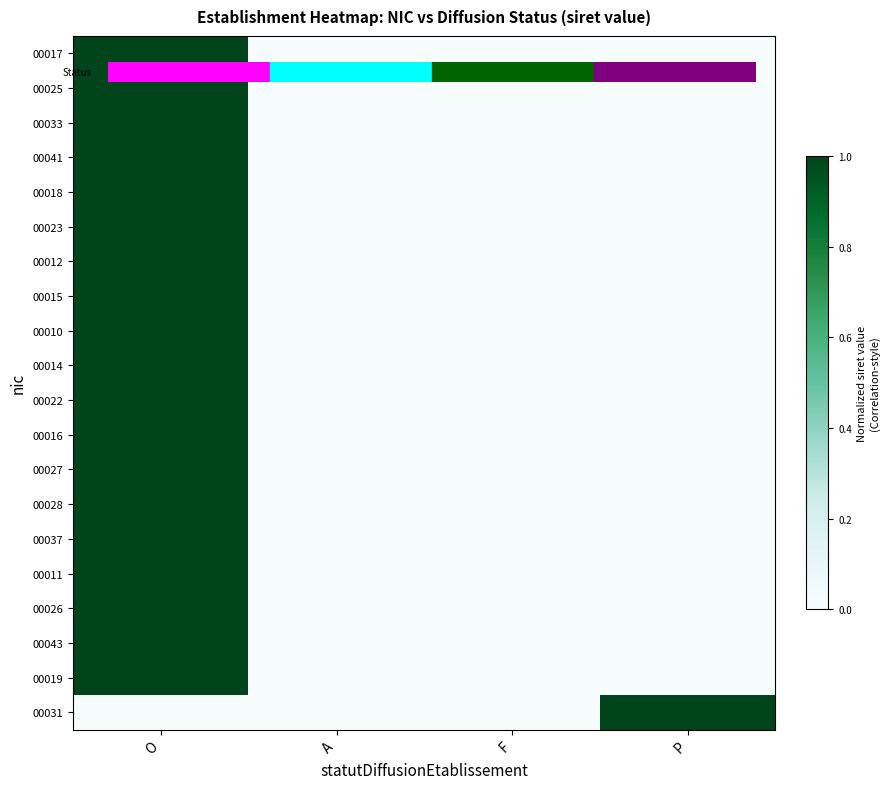

Reading right to left, what are all the values shown in this chart?

00017: P=0	F=0	A=0	O=1
00025: P=0	F=0	A=0	O=1
00033: P=0	F=0	A=0	O=1
00041: P=0	F=0	A=0	O=1
00018: P=0	F=0	A=0	O=1
00023: P=0	F=0	A=0	O=1
00012: P=0	F=0	A=0	O=1
00015: P=0	F=0	A=0	O=1
00010: P=0	F=0	A=0	O=1
00014: P=0	F=0	A=0	O=1
00022: P=0	F=0	A=0	O=1
00016: P=0	F=0	A=0	O=1
00027: P=0	F=0	A=0	O=1
00028: P=0	F=0	A=0	O=1
00037: P=0	F=0	A=0	O=1
00011: P=0	F=0	A=0	O=1
00026: P=0	F=0	A=0	O=1
00043: P=0	F=0	A=0	O=1
00019: P=0	F=0	A=0	O=1
00031: P=1	F=0	A=0	O=0